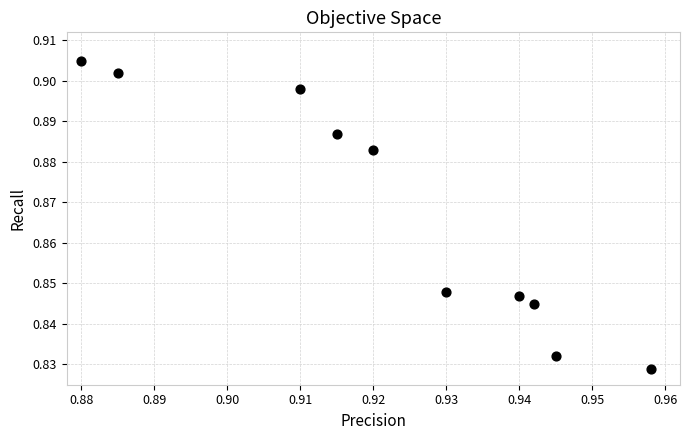

How many points are shown in the scatter plot?

10